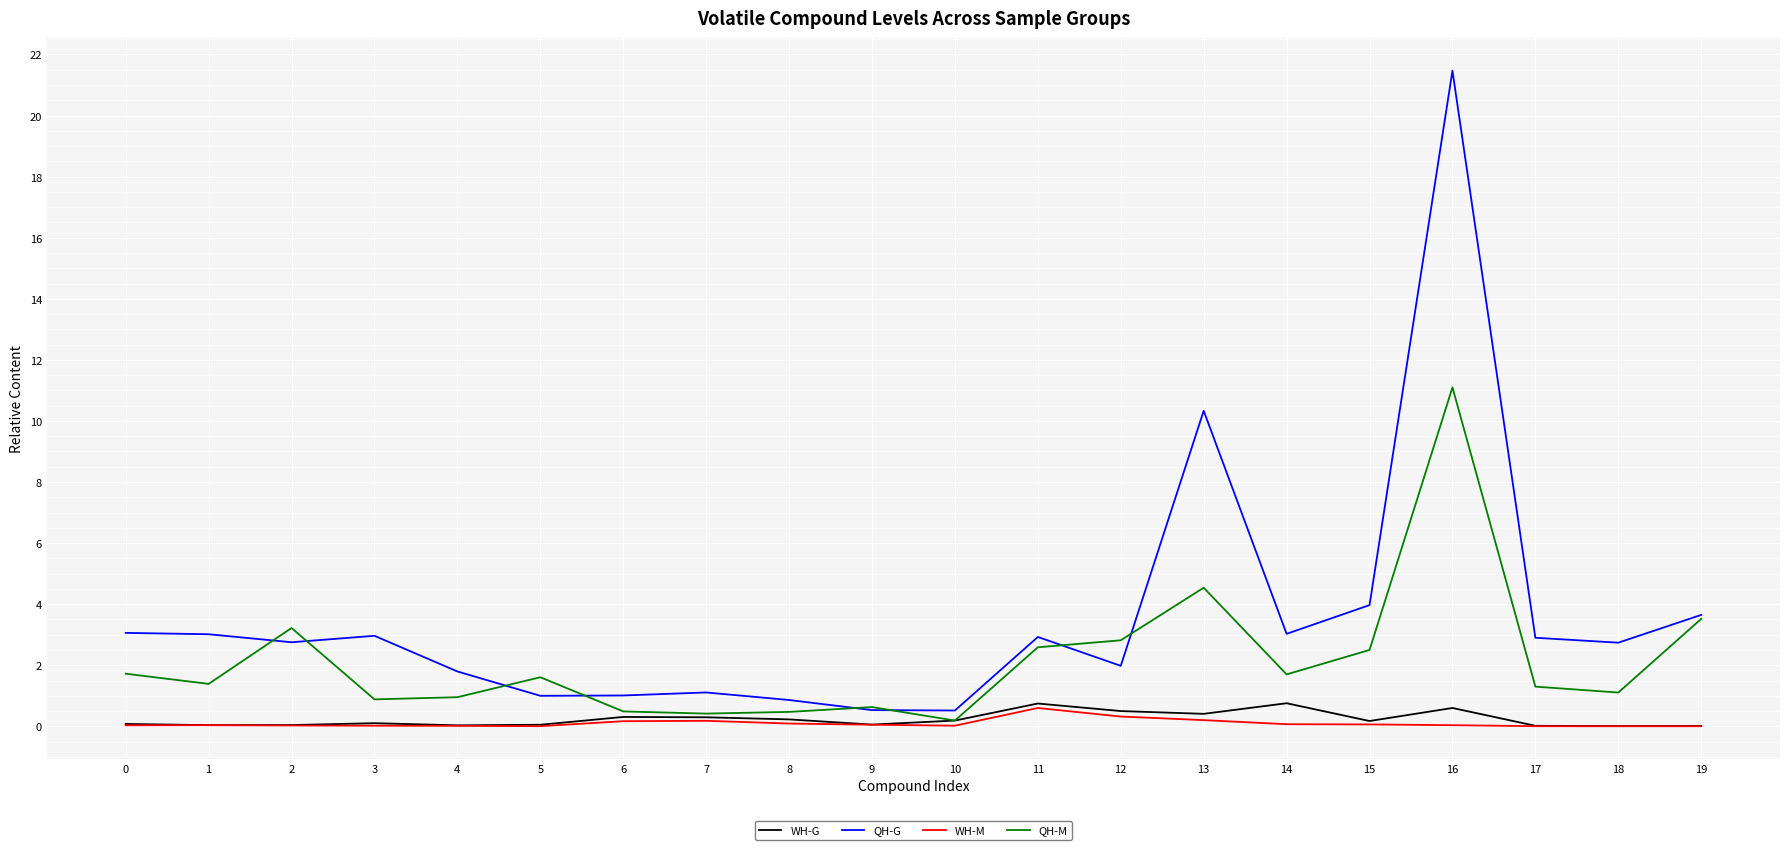

How many lines are shown in the chart?

4